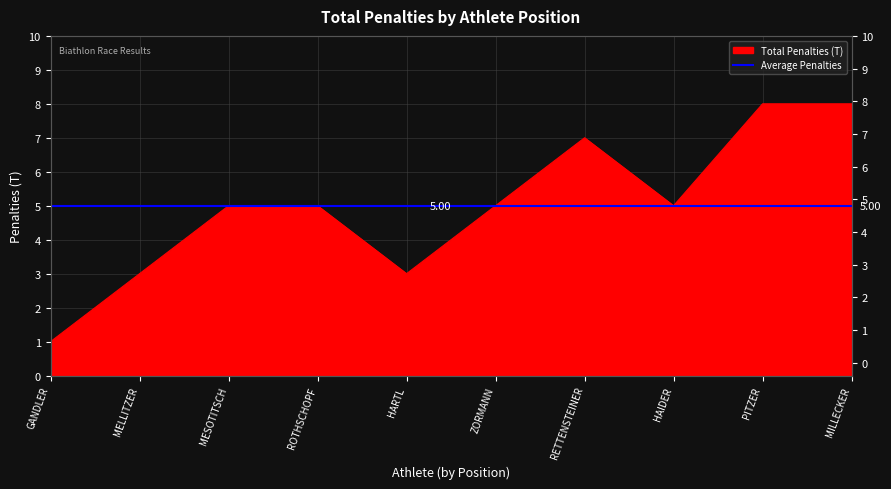

Reading left to right, transcribe all the data shown in this chart.

GANDLER=1	MELLITZER=3	MESOTITSCH=5	ROTHSCHOPF=5	HARTL=3	ZORMANN=5	RETTENSTEINER=7	HAIDER=5	PITZER=8	MILLECKER=8